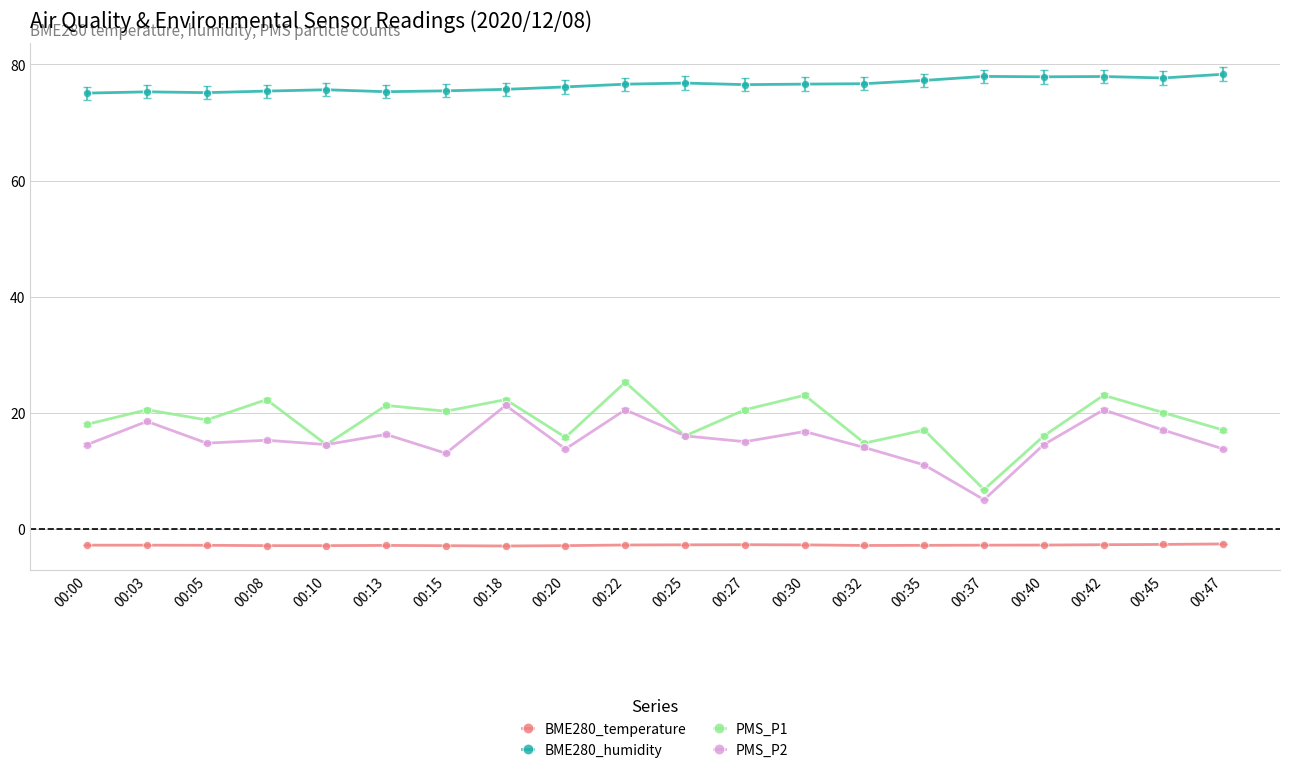

True or false: BME280_humidity and BME280_temperature intersect in this chart.

False